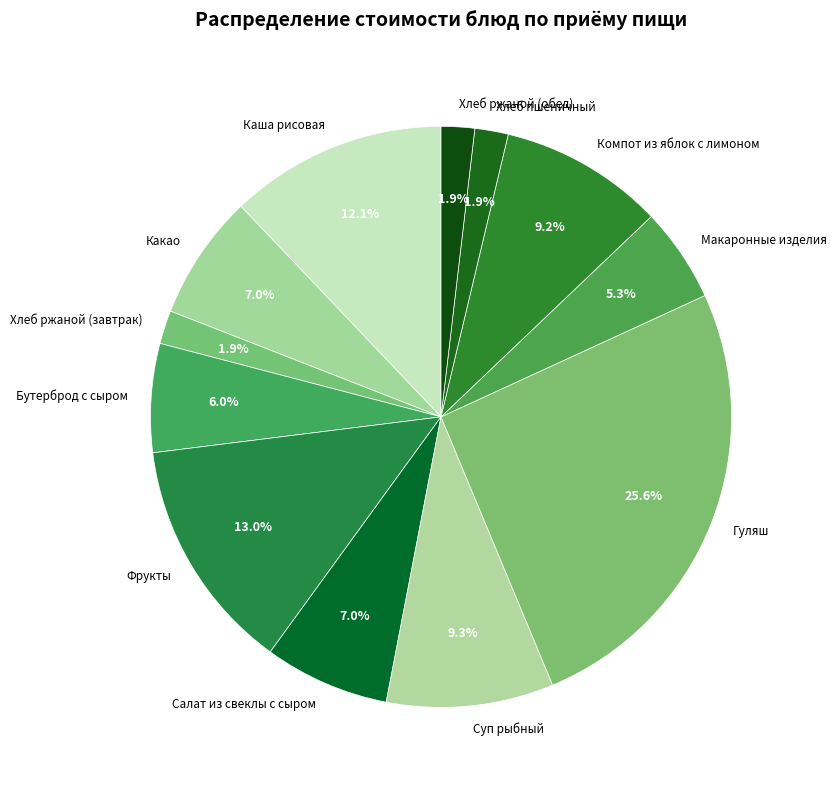

Approximately how many times larger is the value at Макаронные изделия compared to Компот из яблок с лимоном?

0.6